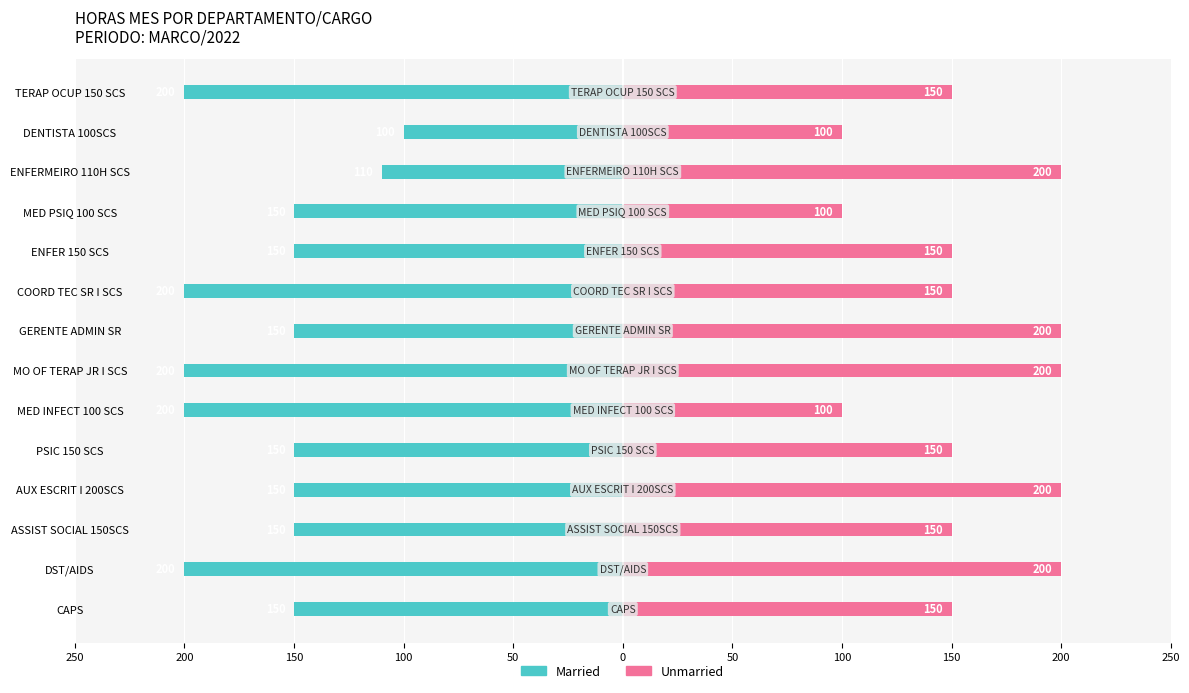

How many Unmarried values are between 150 and 200?

11